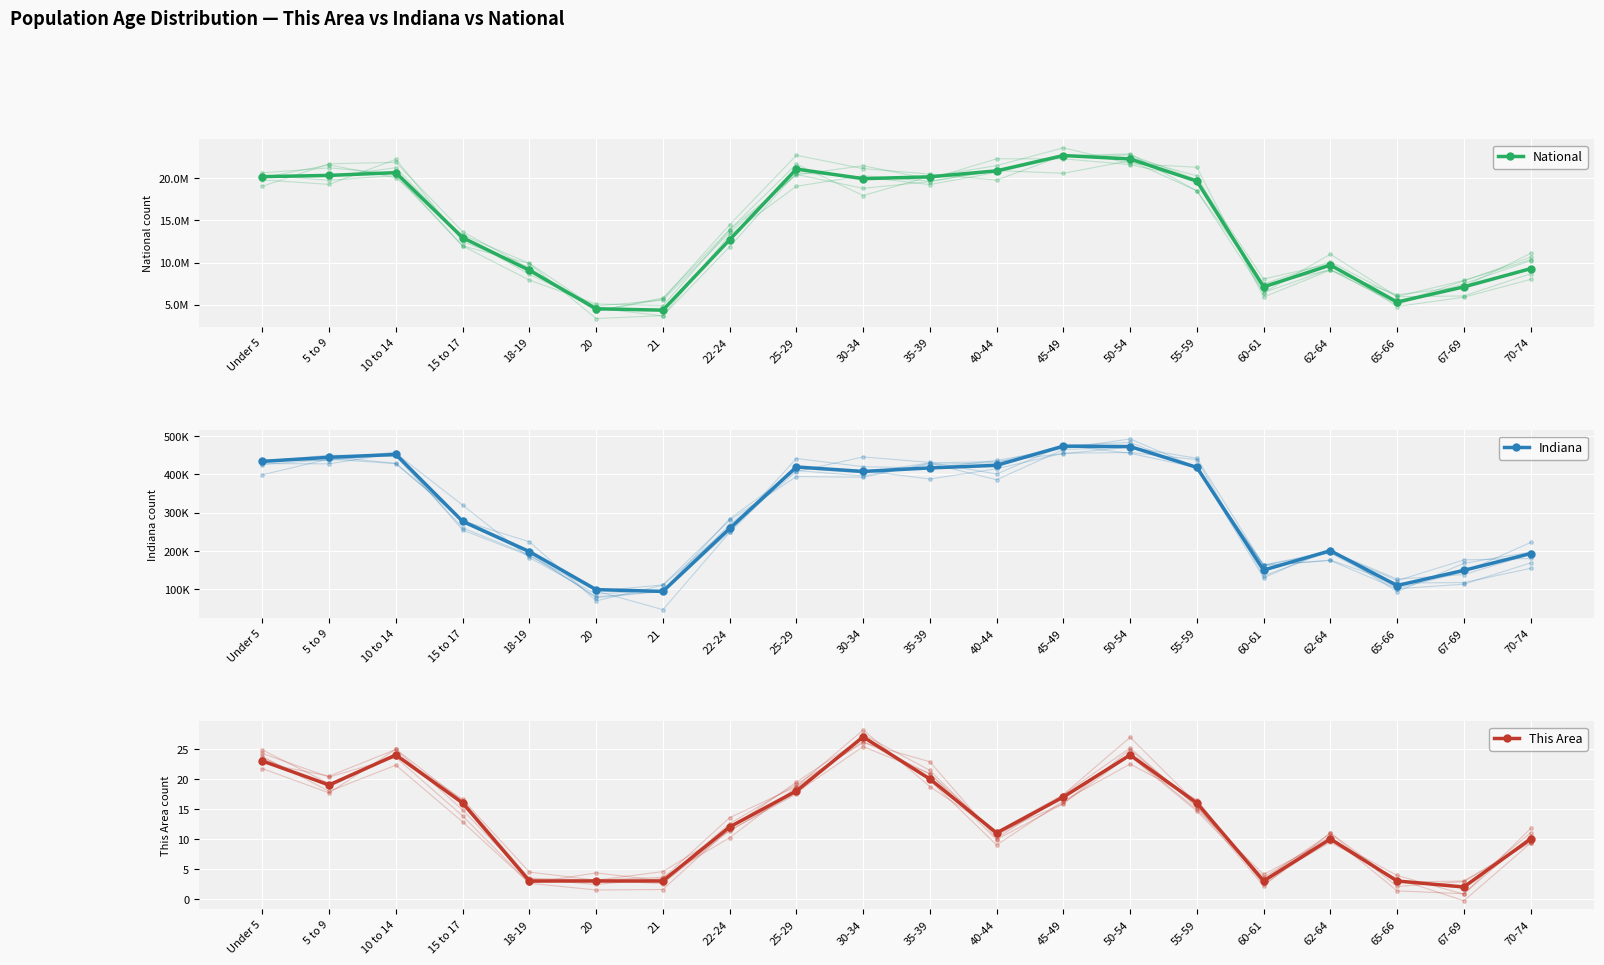

The value of Indiana at 70-74 is 44366. True or false?

False